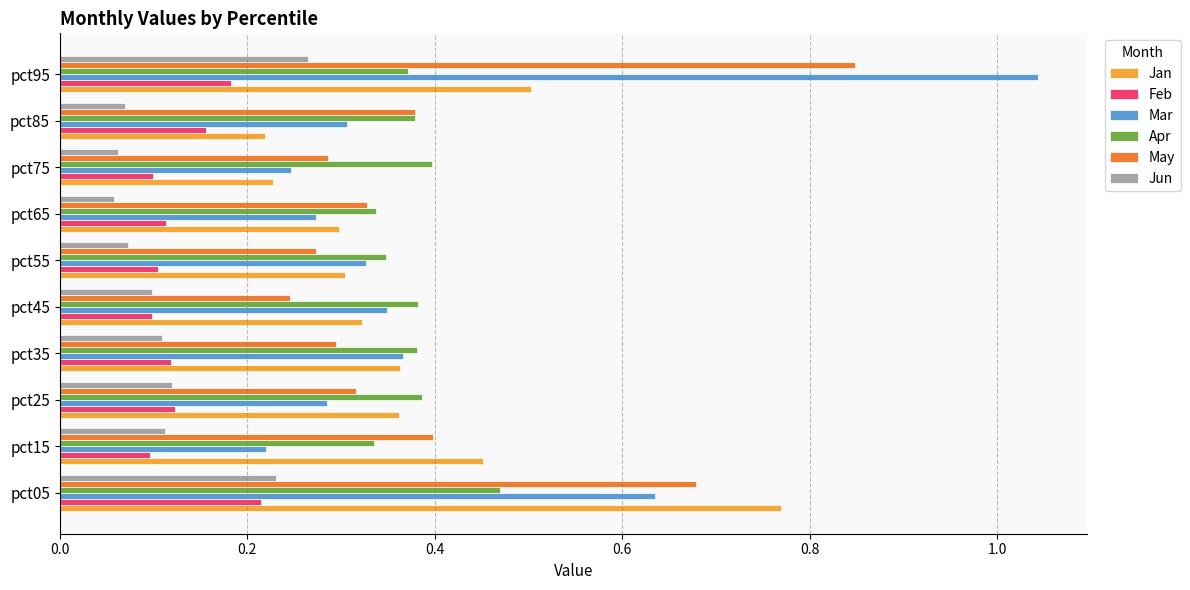

Is it true that Apr equals 0.6 at pct95?

False